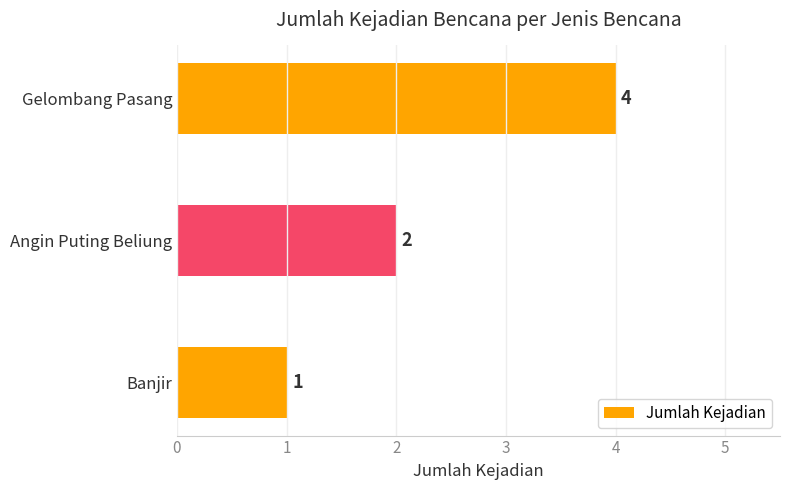

List the labels in order of value, largest first.

Gelombang Pasang, Angin Puting Beliung, Banjir